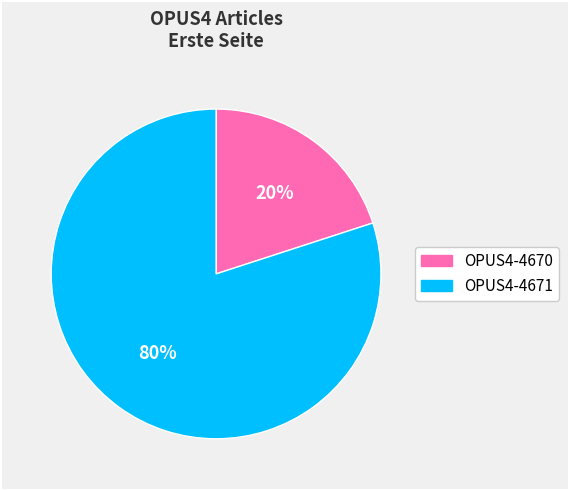

To the nearest percent, what is the difference between the largest and smallest slice percentages?

60%